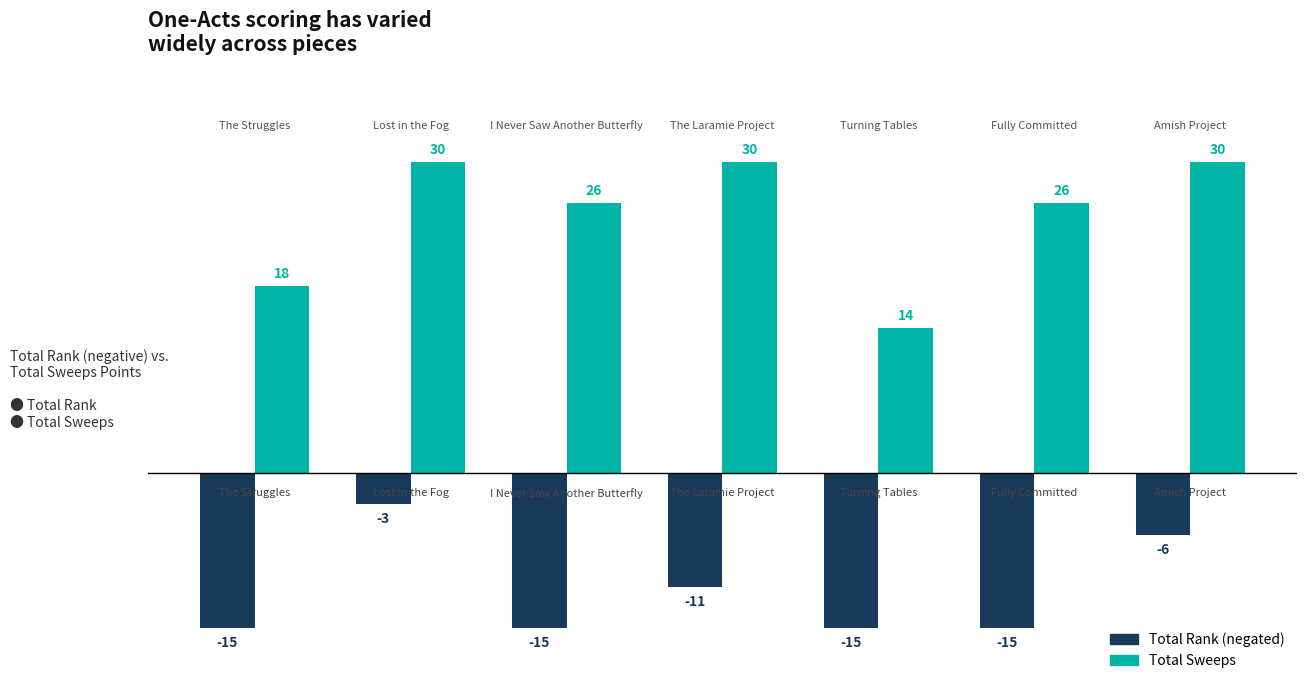

What is the smallest value displayed?

-15